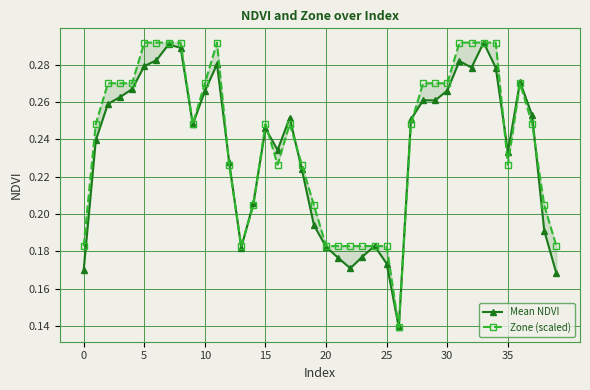

Which series ends up on top after the final intersection of Mean NDVI and Zone (scaled)?

Zone (scaled)